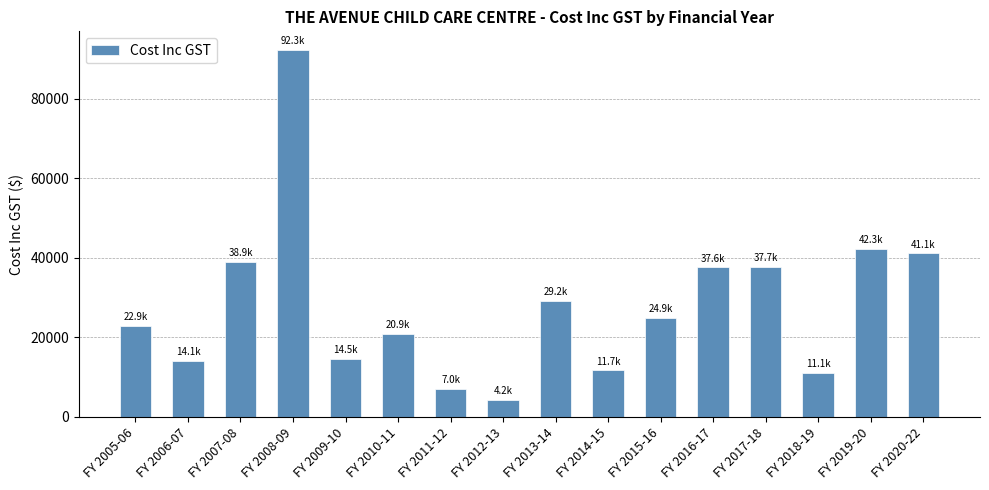

What is the approximate value at FY 2017-18?

37713.8